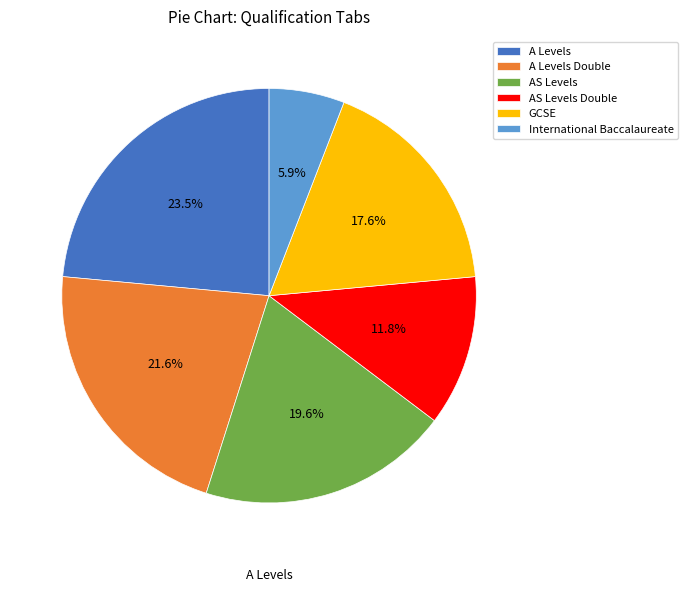

Is there a majority slice in this chart?

No